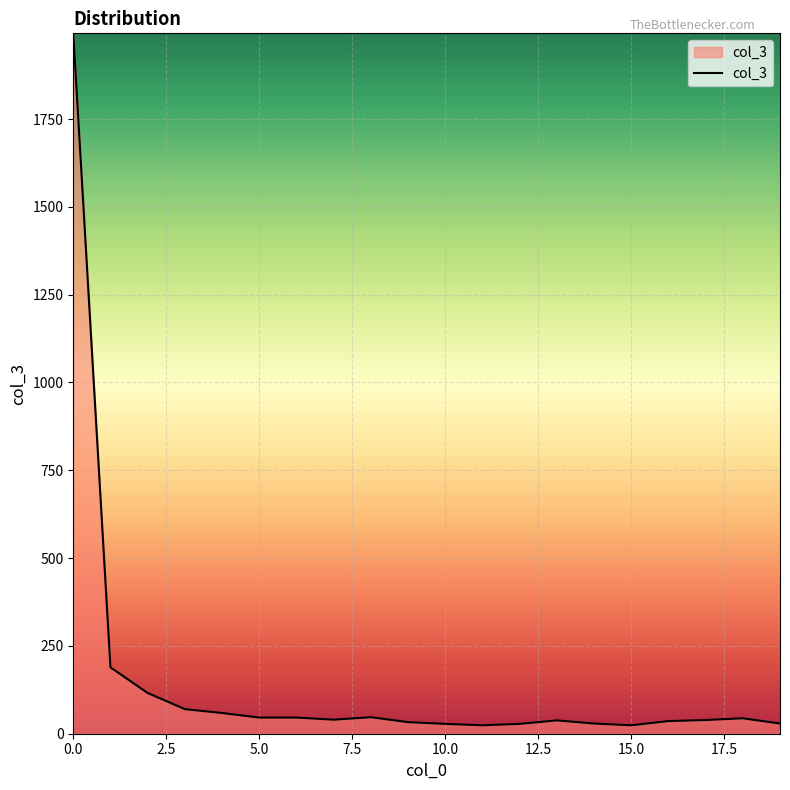

What is the difference between the maximum and minimum values?

1970